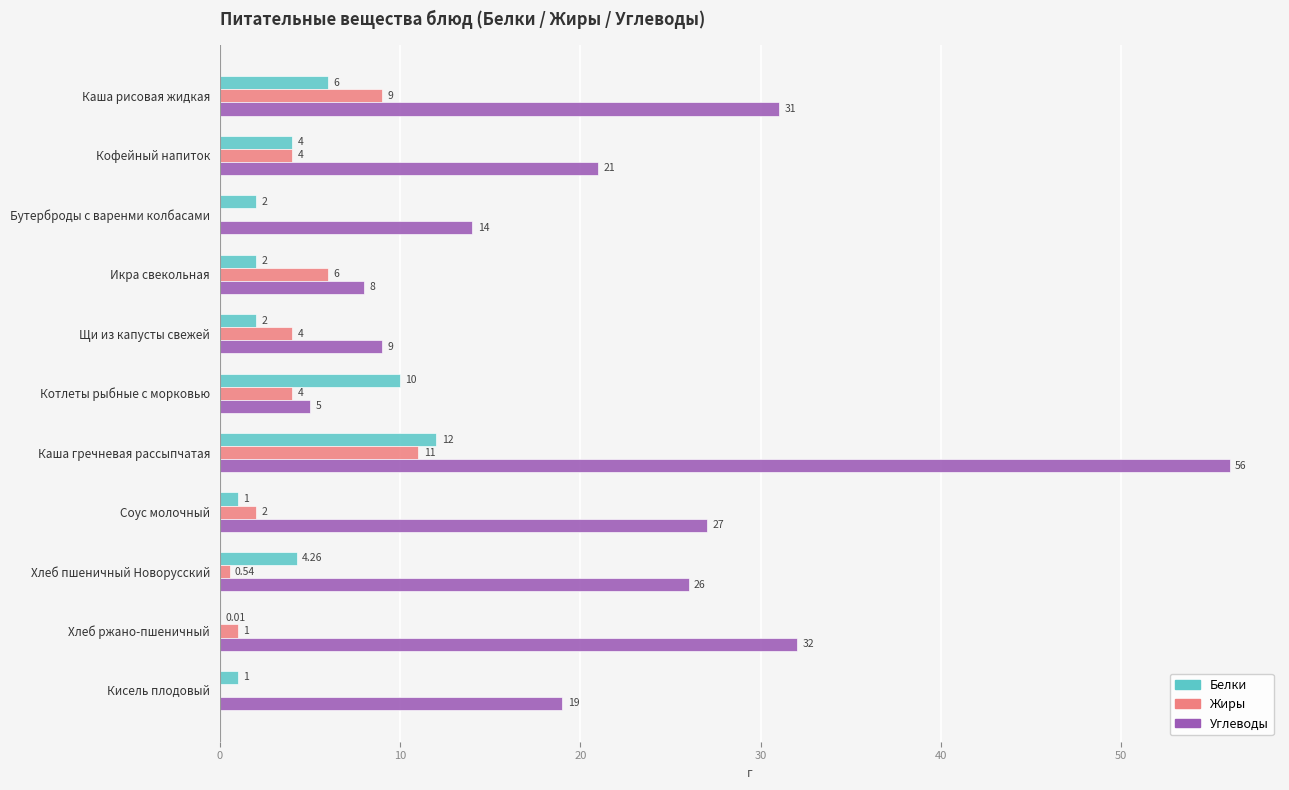

What is the sum of all Углеводы values?

248.0